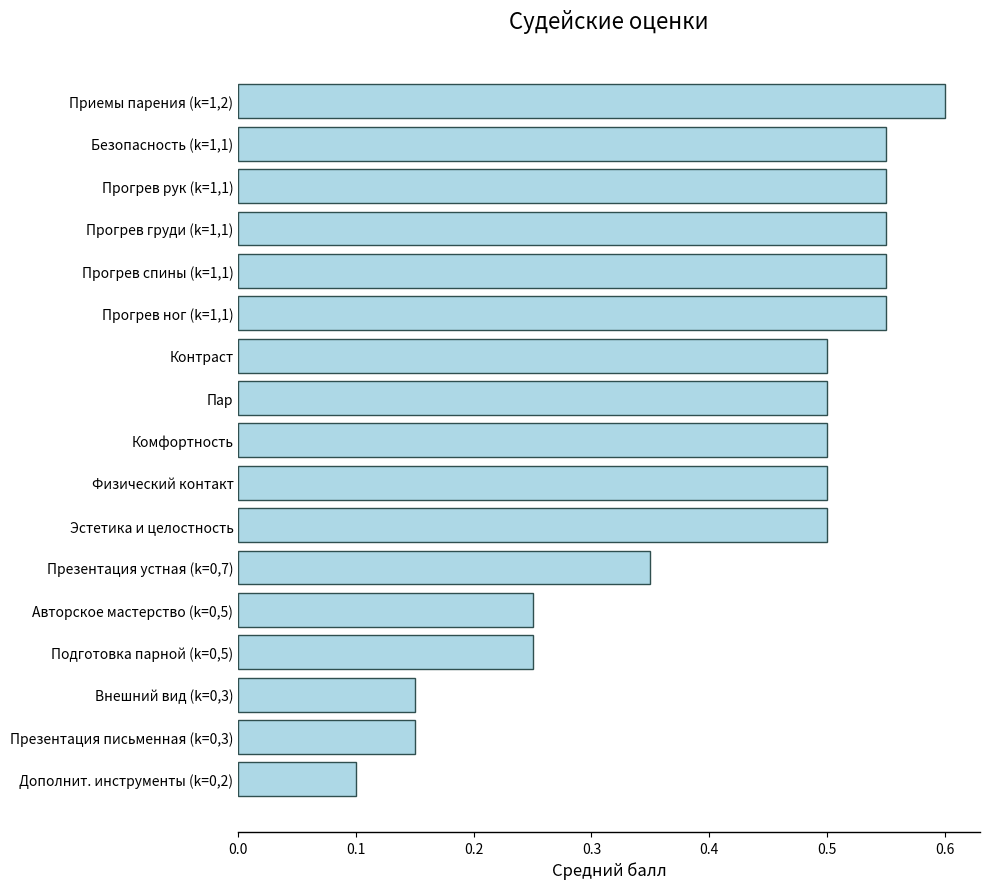

What is the difference between the second highest and second lowest values?

0.4